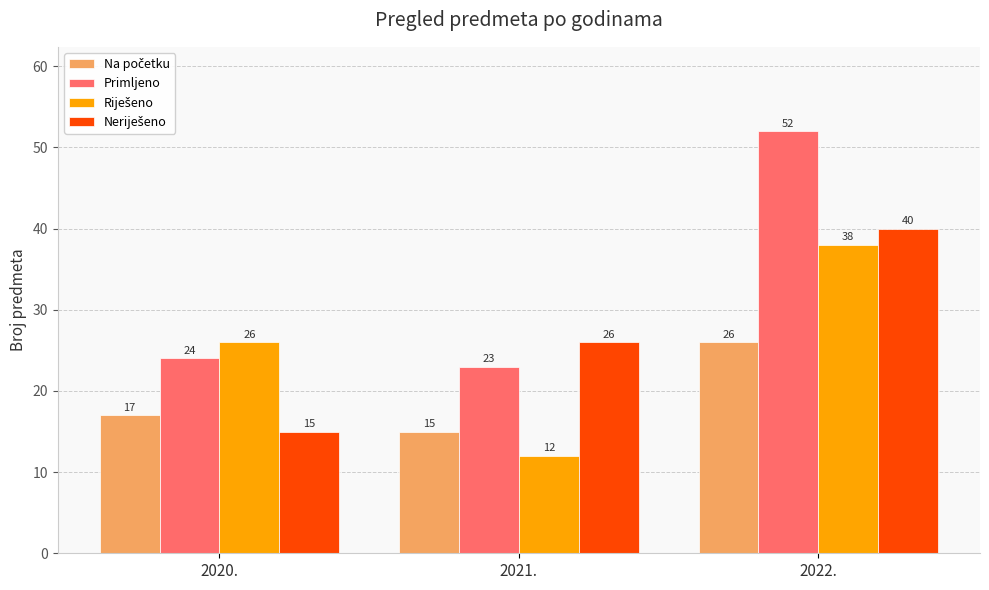

Is it true that Primljeno equals 23 at 2021.?

True